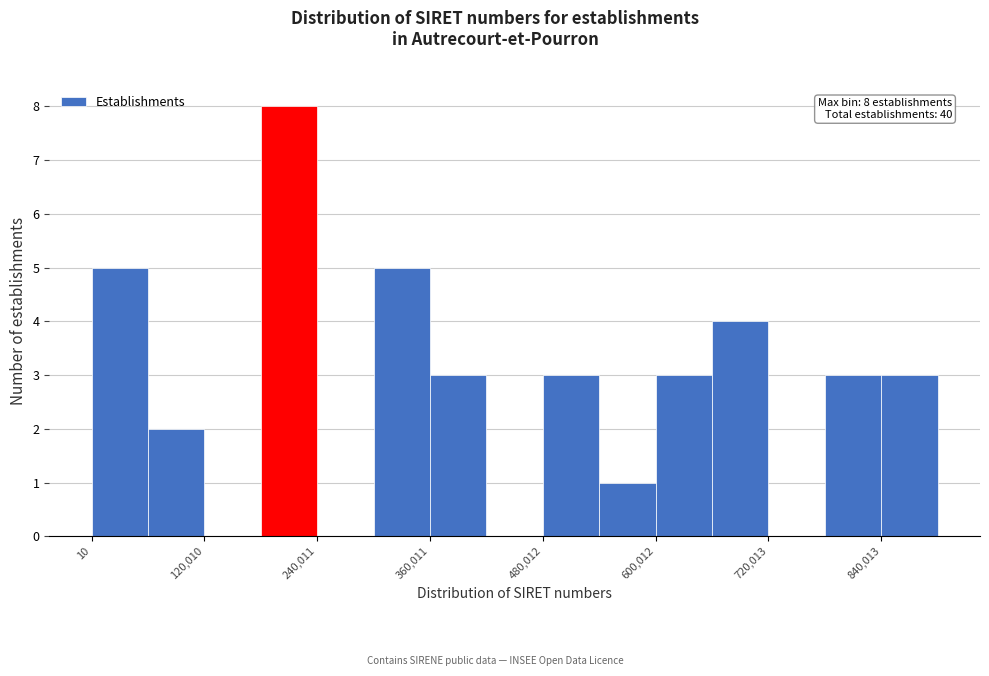

Around what value on the x-axis is the tallest bar? Give the approximate position of its centre, as read against the axis.

220000